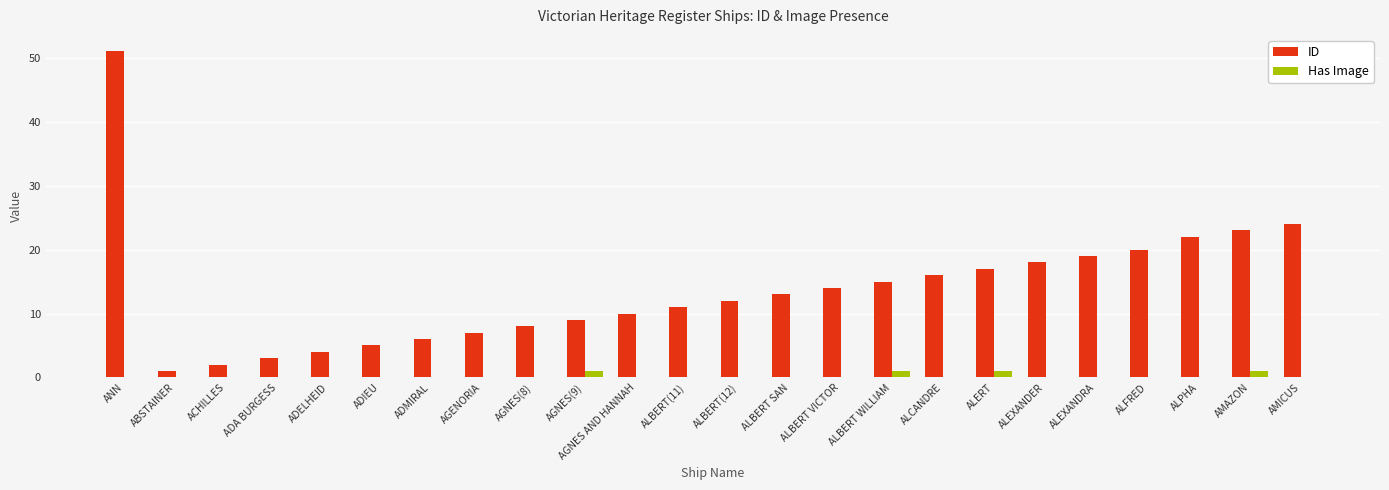

What is the sum of the ID values at ACHILLES and ABSTAINER?

3